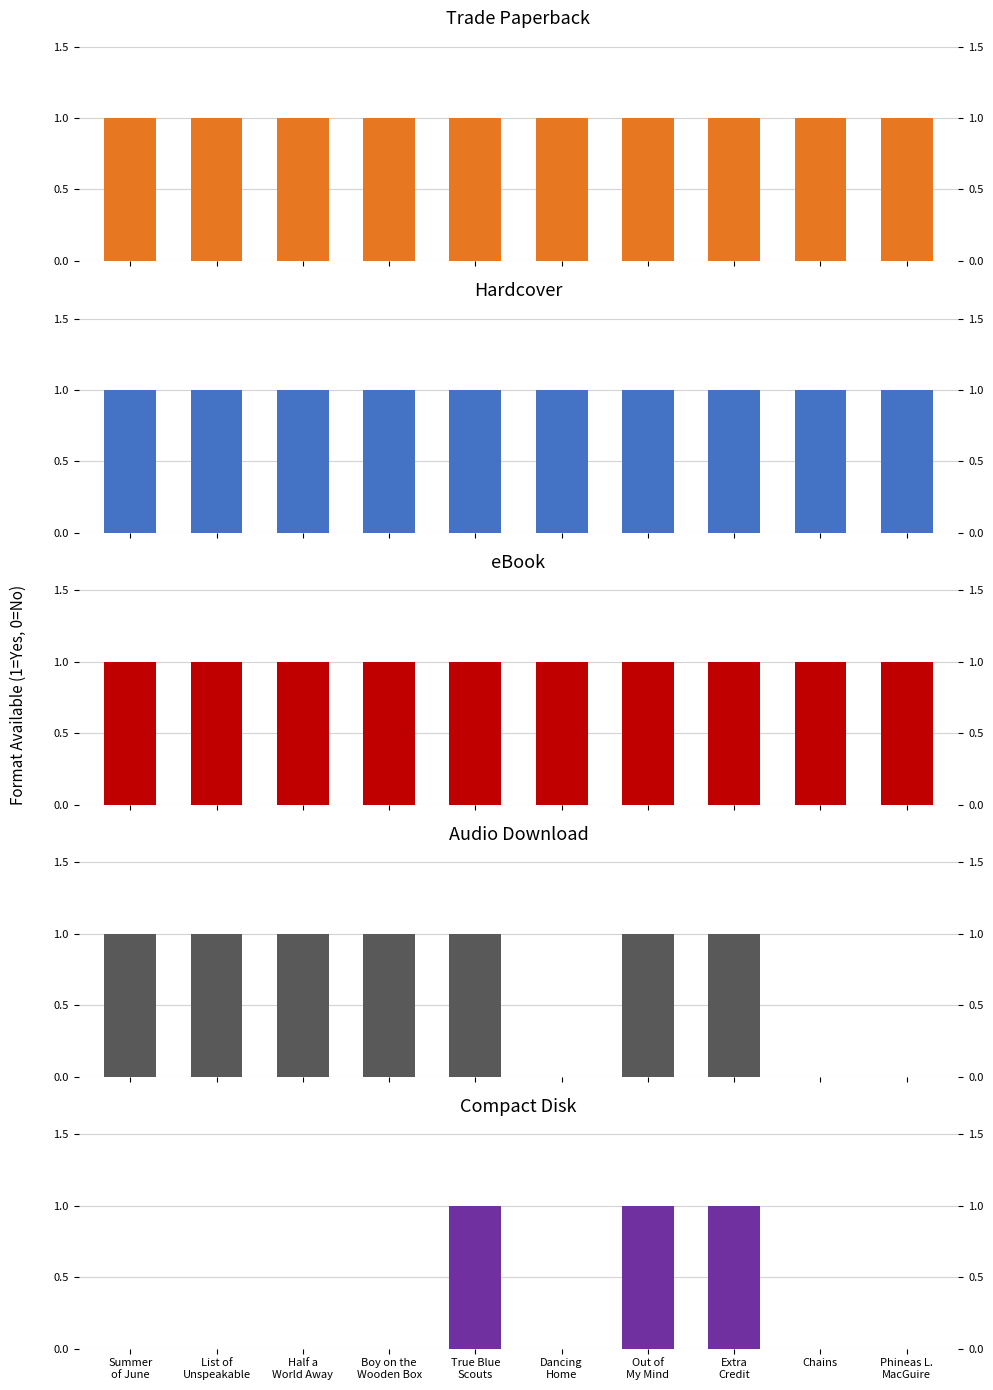

At which label does Compact Disk reach its peak?

True Blue
Scouts